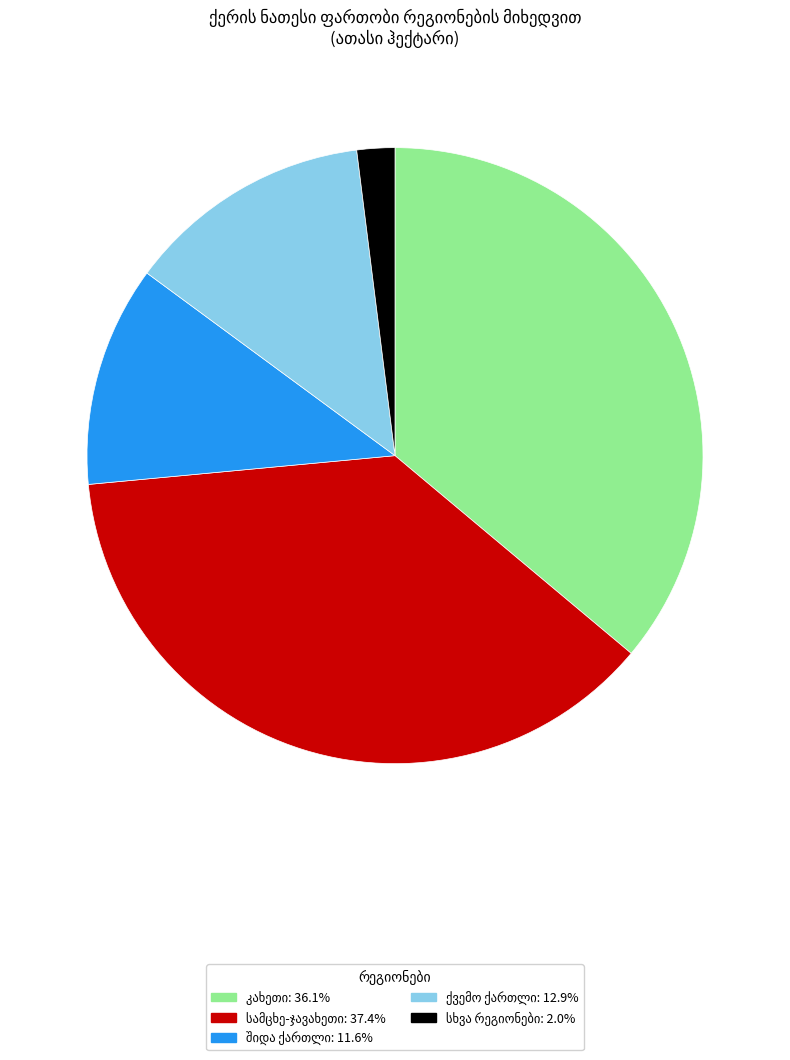

How many slices are in this pie chart?

5